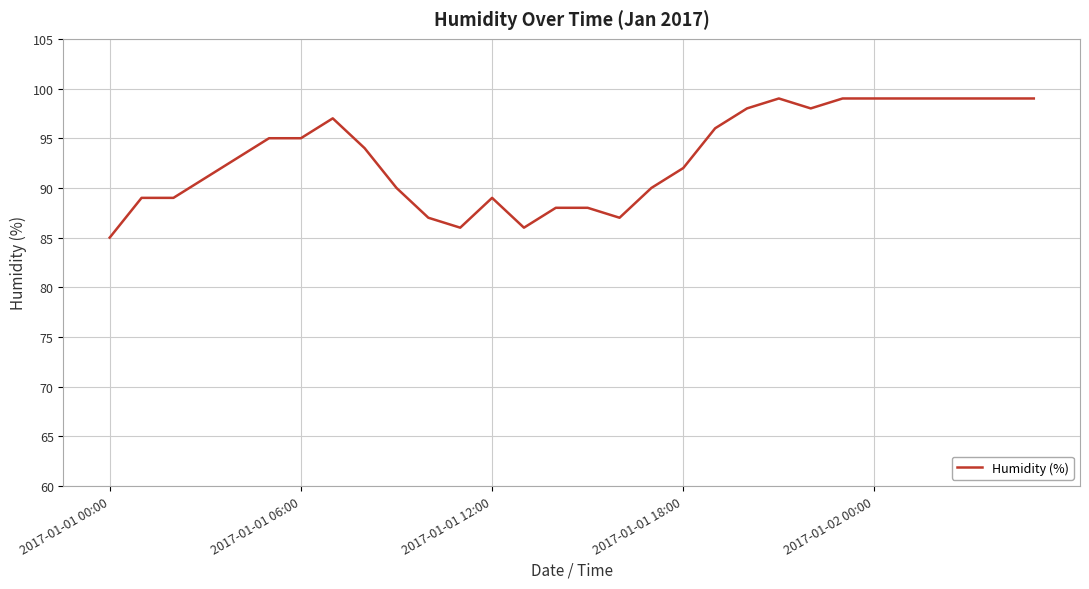

What is the smallest value displayed?

85